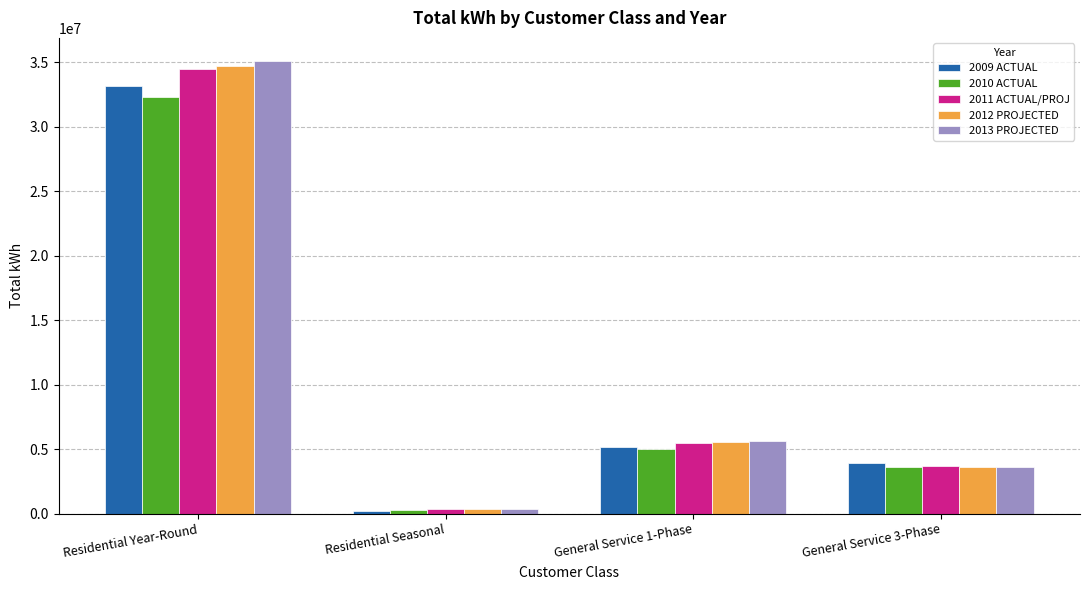

True or false: 2013 PROJECTED has a value of 12590722.7 at Residential Year-Round.

False